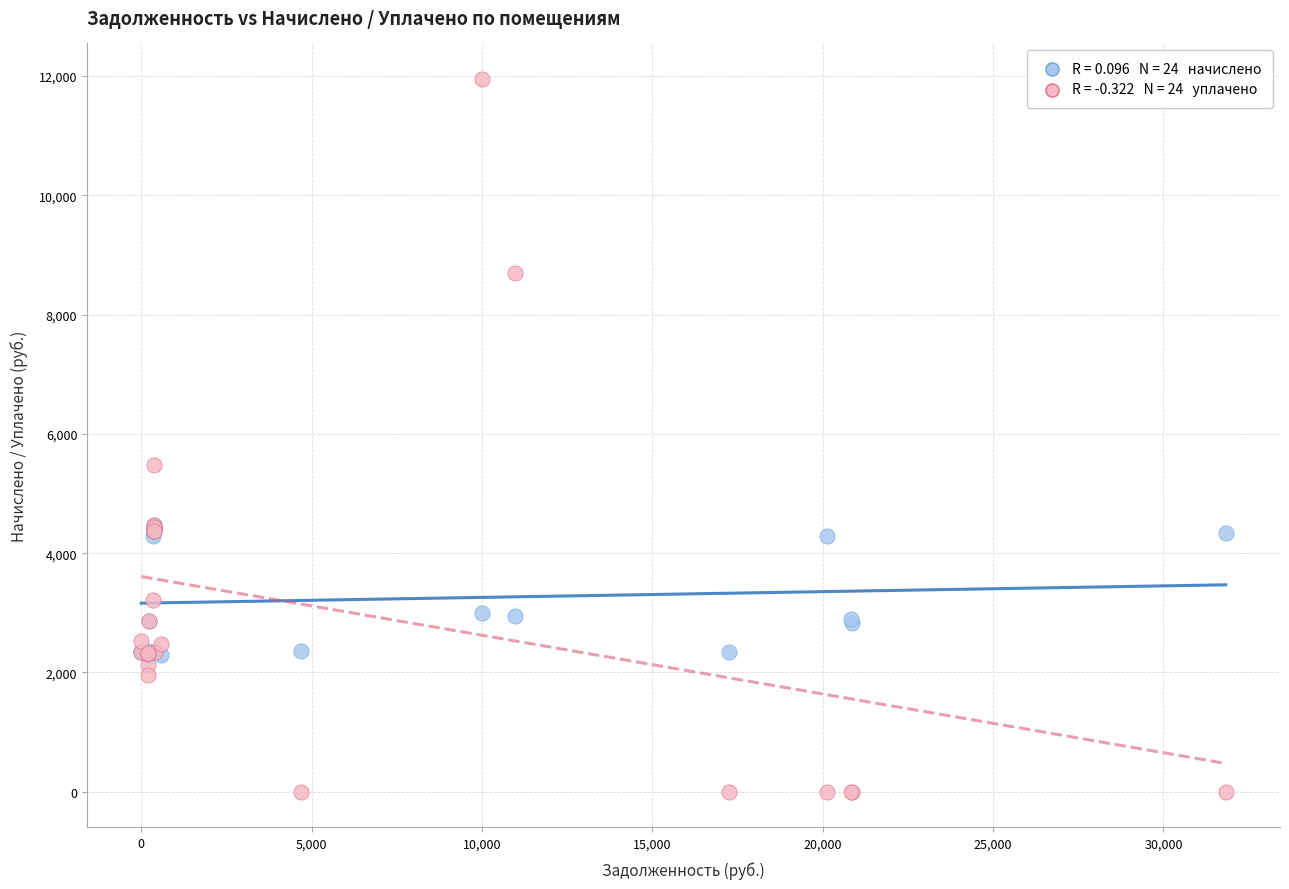

Across all series, what Y value is closest to 5973?

5485.5